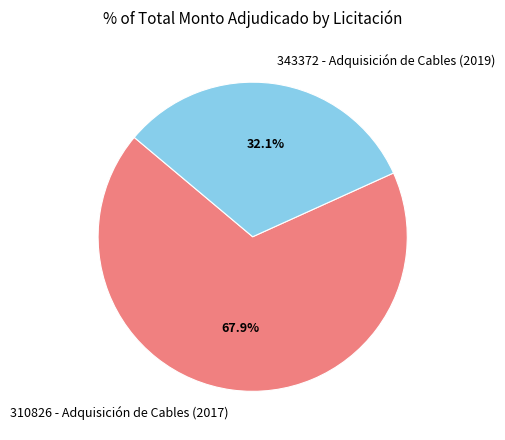

The 343372 - Adquisición de Cables (2019) slice represents 38% of the pie. True or false?

False